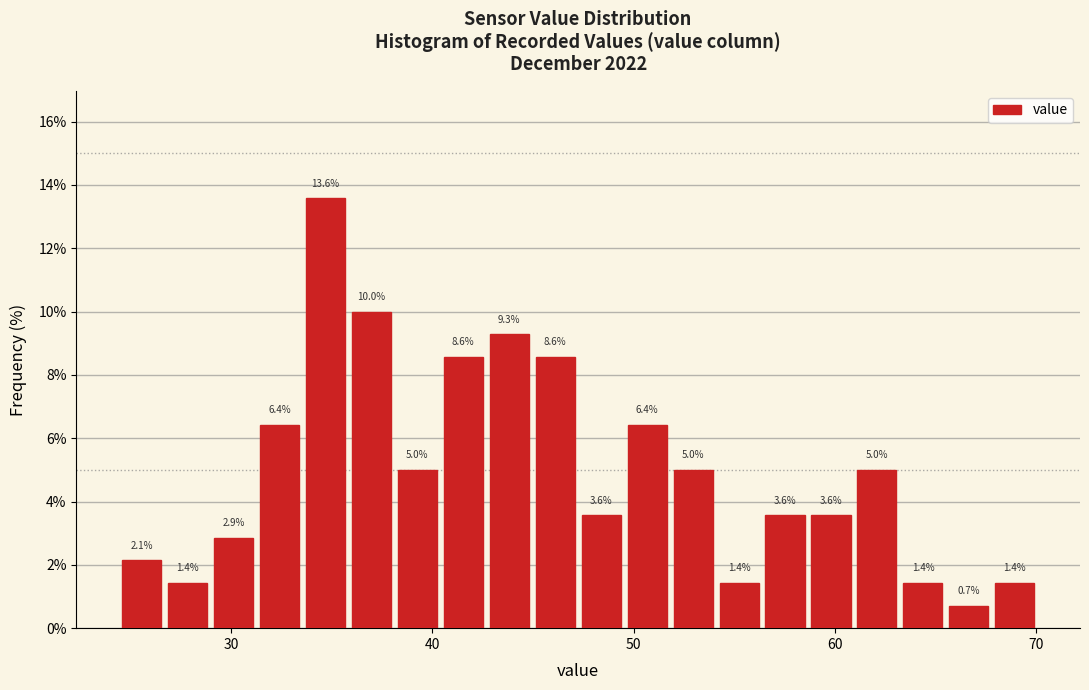

Around what value on the x-axis is the tallest bar? Give the approximate position of its centre, as read against the axis.

35